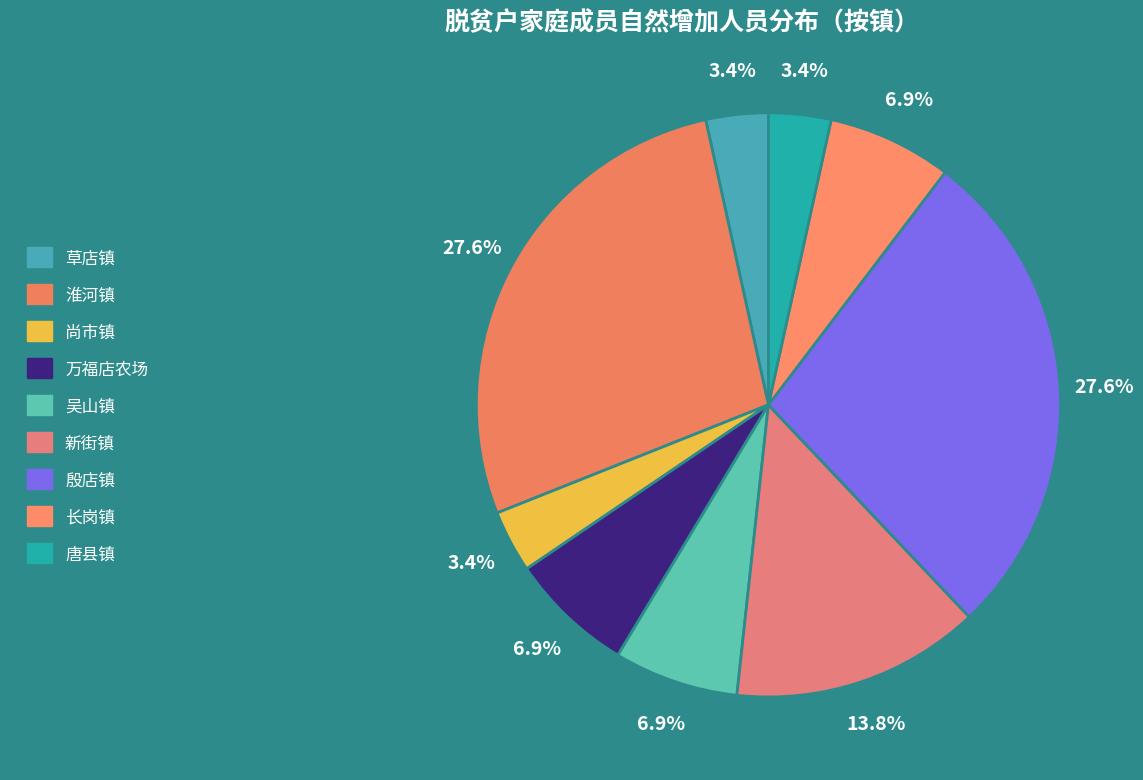

Which slice is the largest?

淮河镇